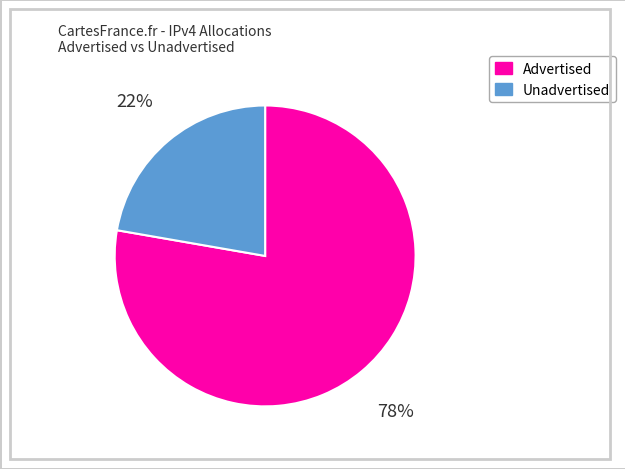

Is there any slice that represents more than half of the pie?

Yes